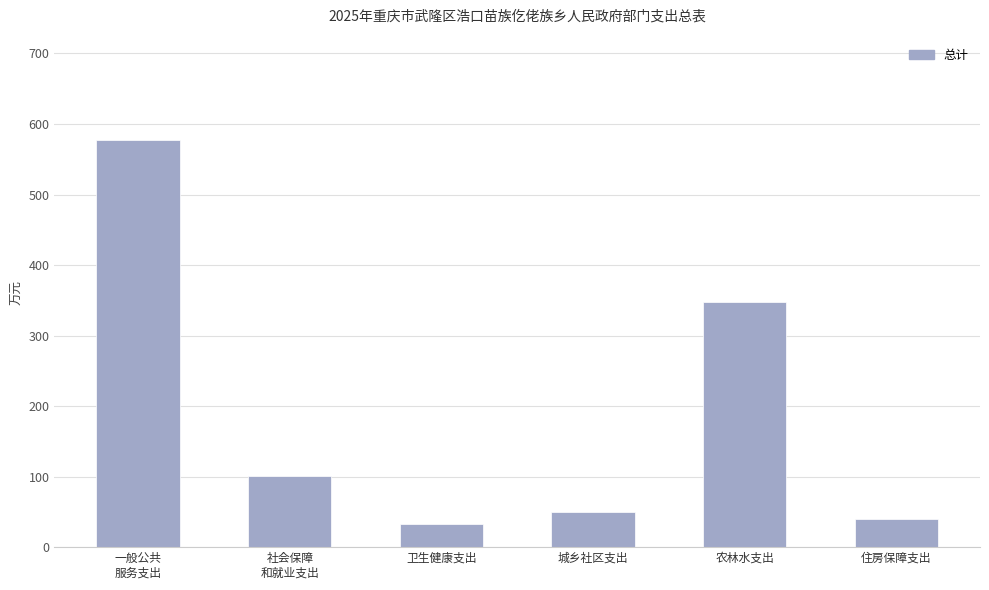

What is the value of the 4th bar from the left?

50.0